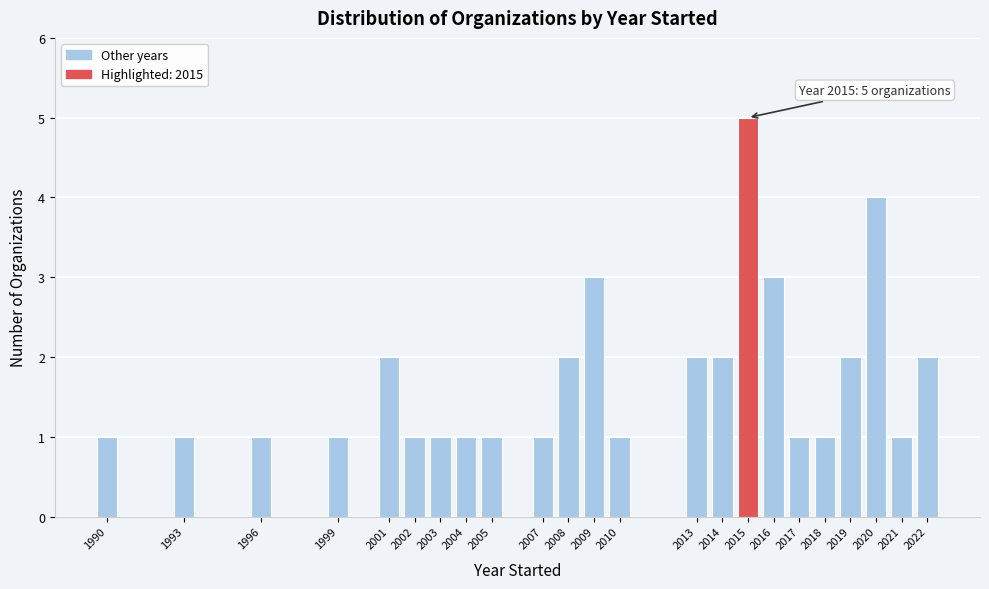

Reading right to left, transcribe all the data shown in this chart.

2	1	4	2	1	1	3	5	2	2	1	3	2	1	1	1	1	1	2	1	1	1	1